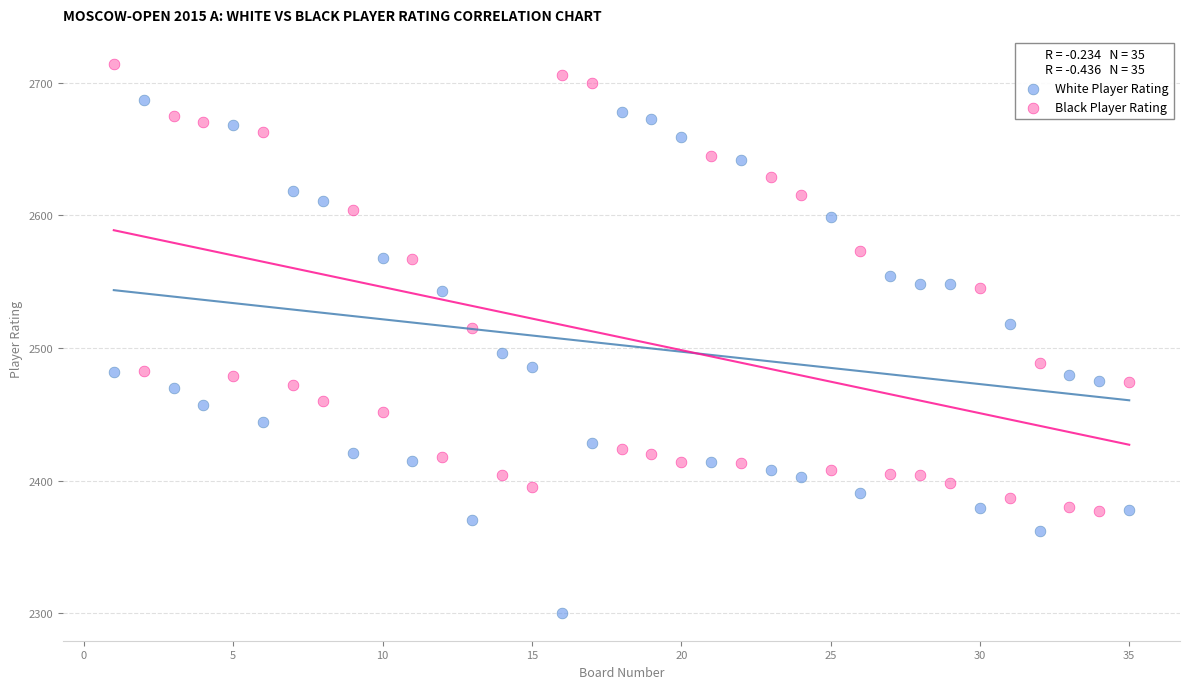

Which series has the largest Y range (max minus min)?

White Player Rating